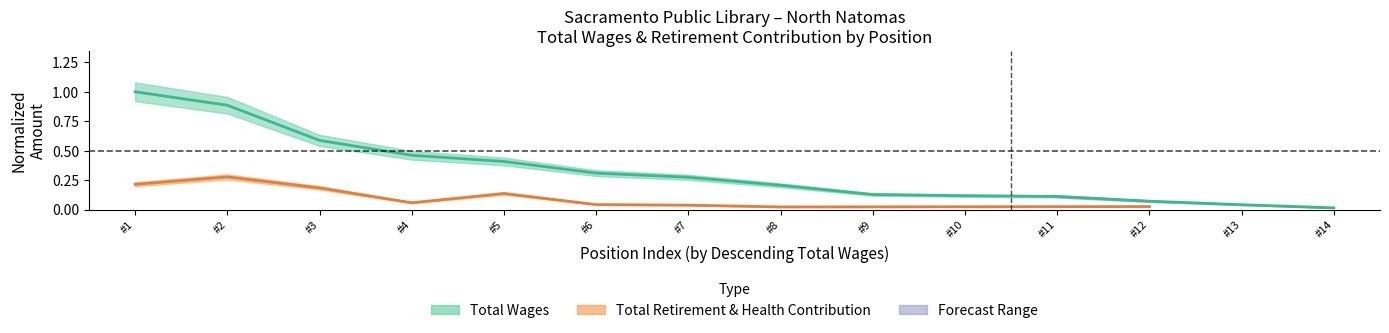

The value at #9 is 0.1. True or false?

False